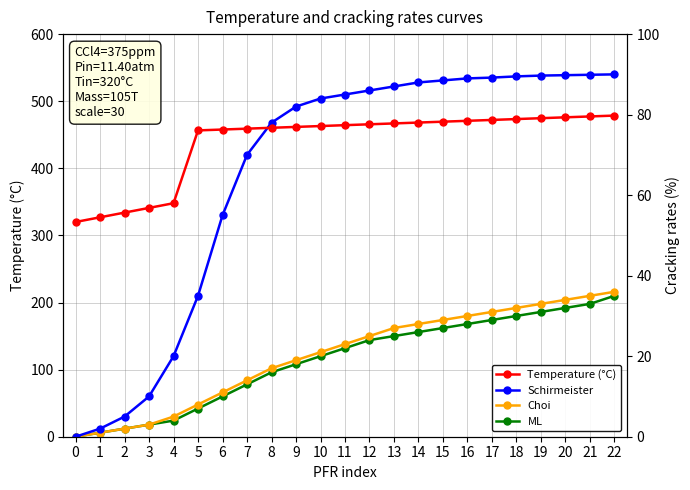

What is the average value of the Schirmeister series?

392.0